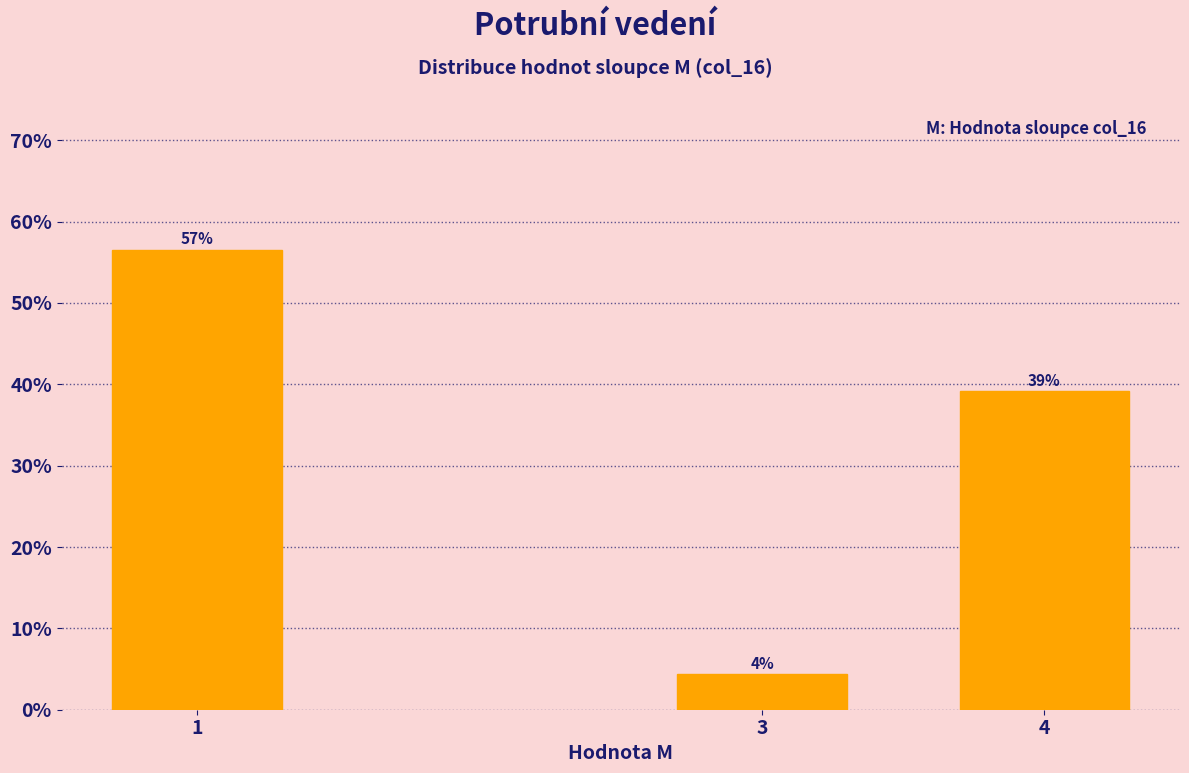

How many bars are there in total?

3